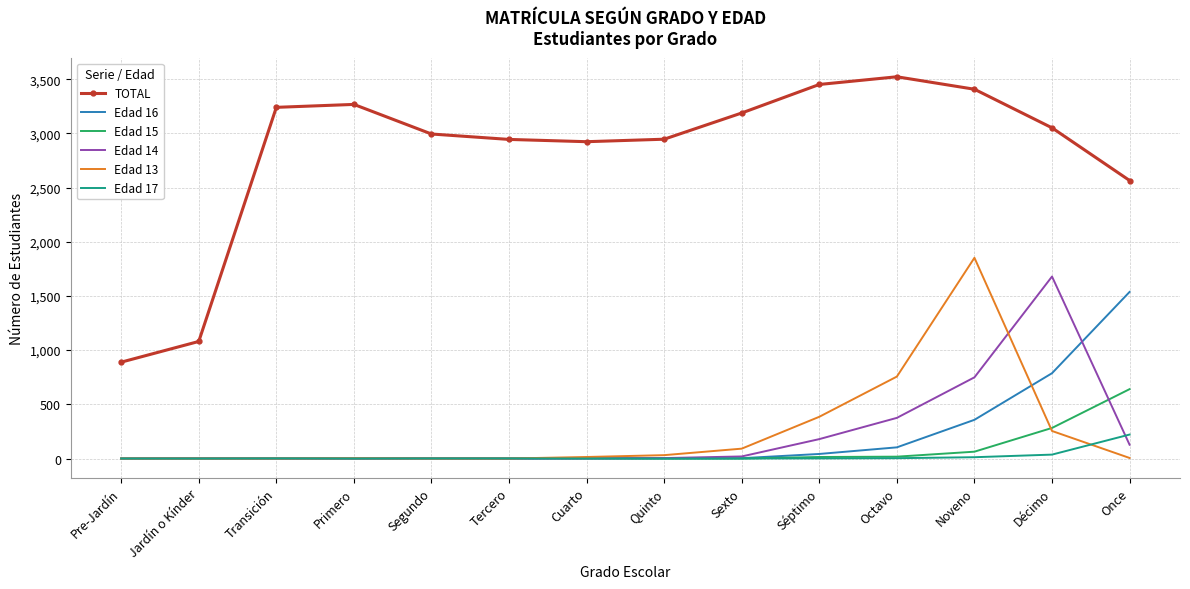

True or false: Edad 13 and TOTAL cross at least once.

False